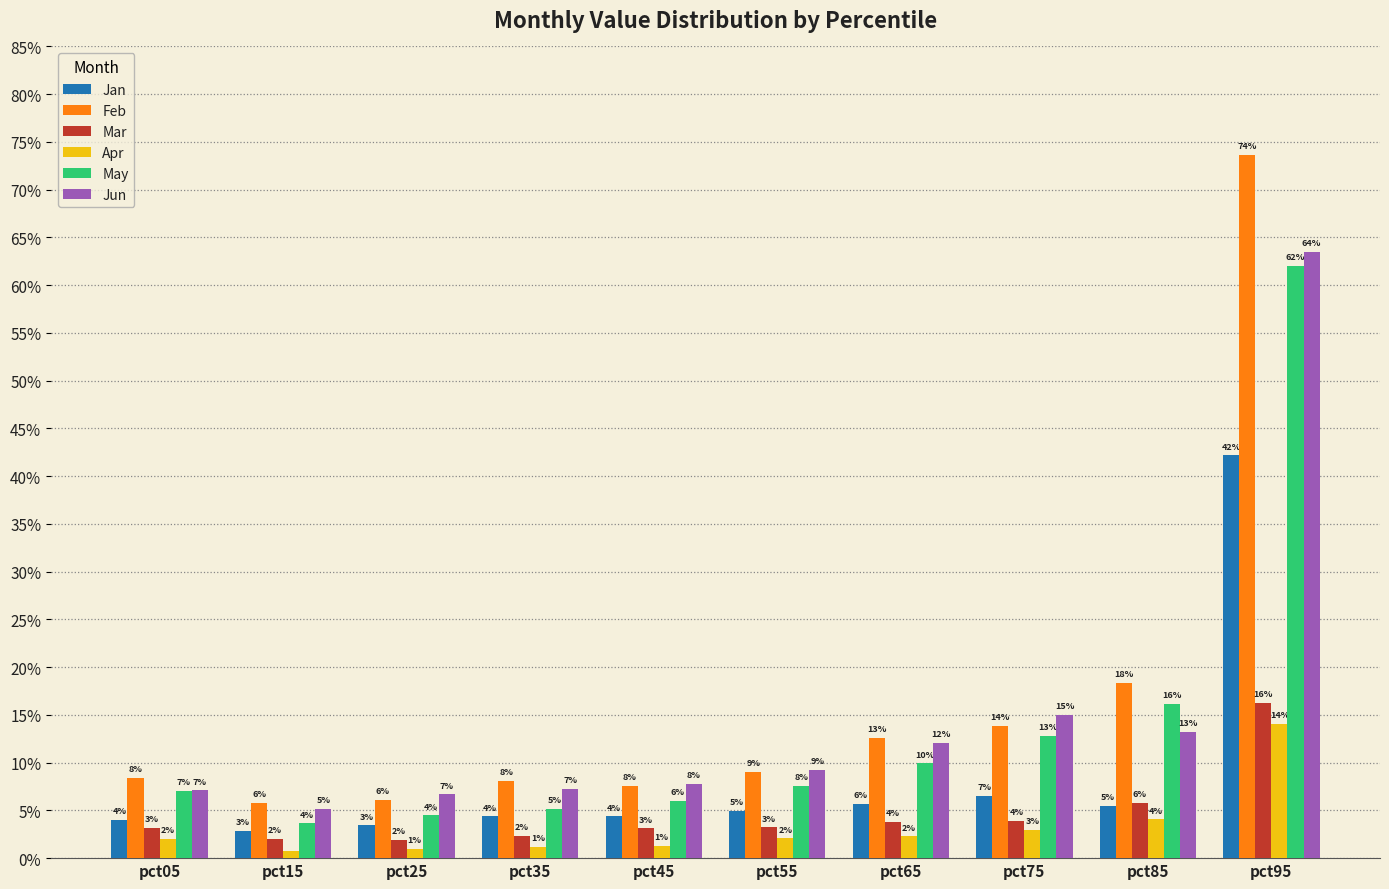

What are all the series names shown in the legend?

Jan, Feb, Mar, Apr, May, Jun